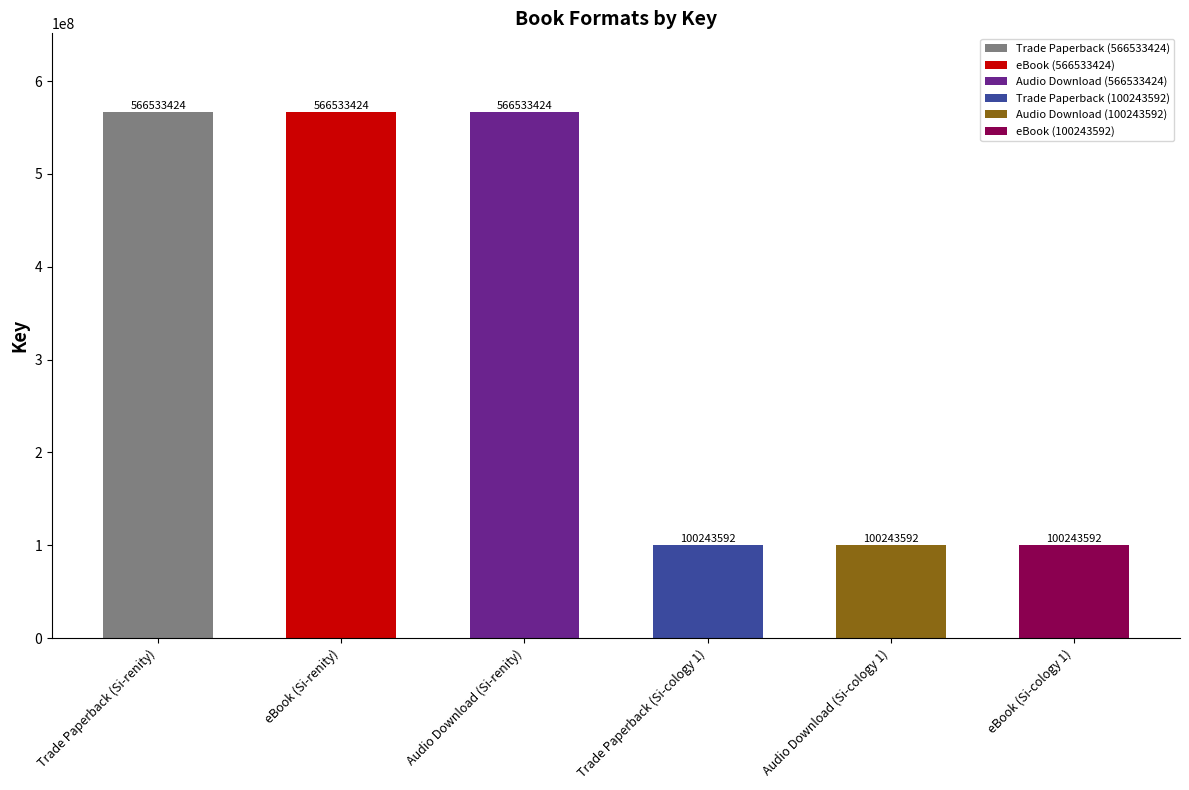

Are the bars horizontal?

No